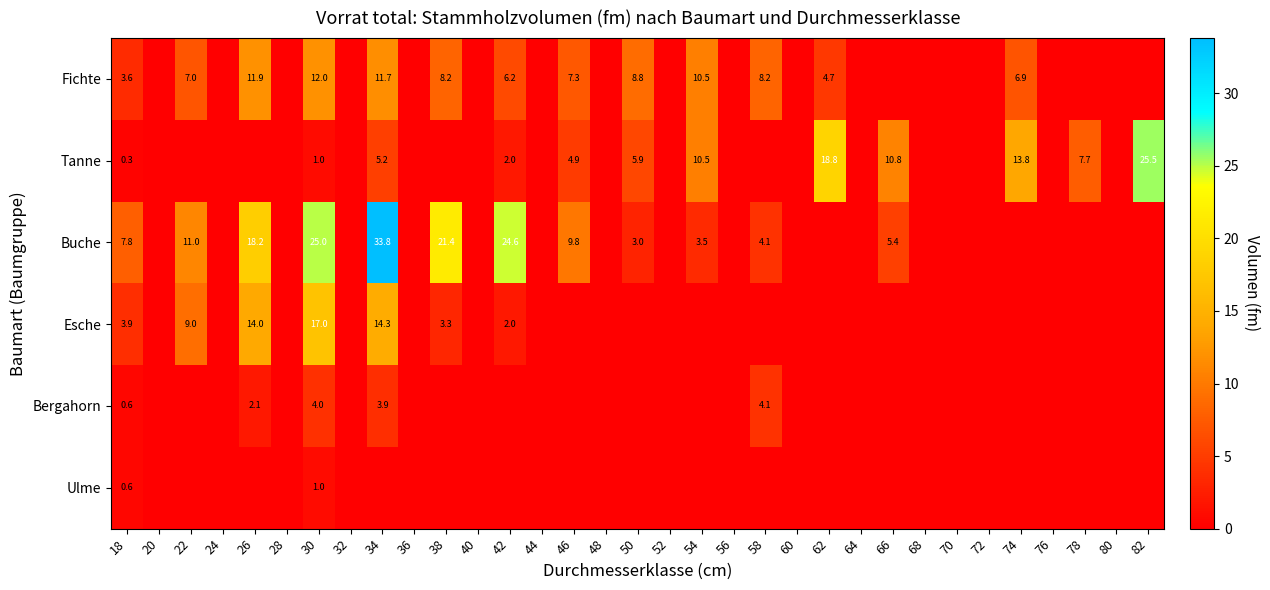

The value of Bergahorn at 58 is 4.1. True or false?

True